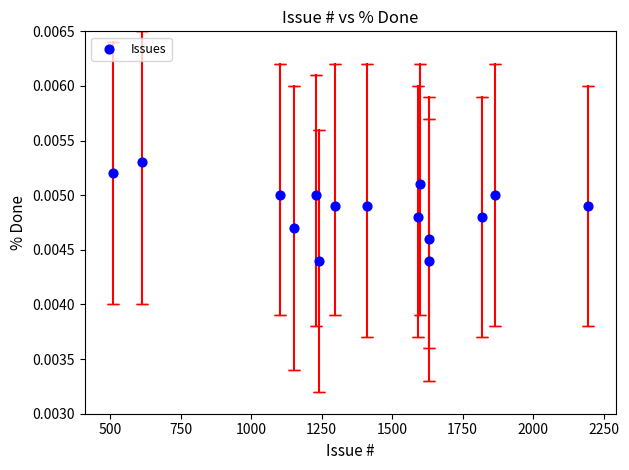

What is the range of X values (max minus min)?

1683.0